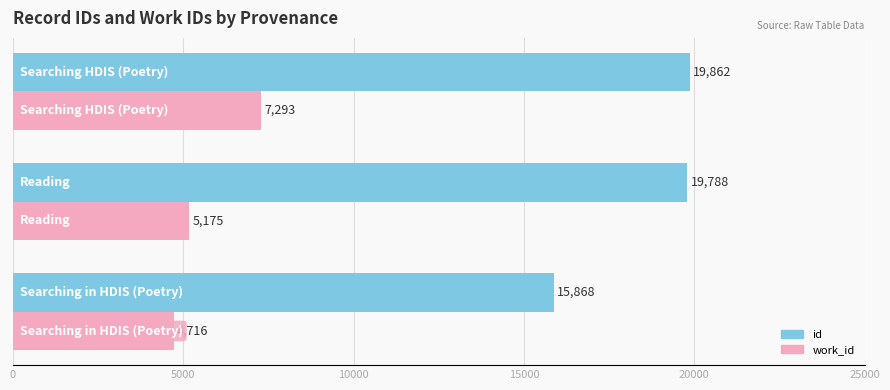

What is the average value of the id series?

18505.8